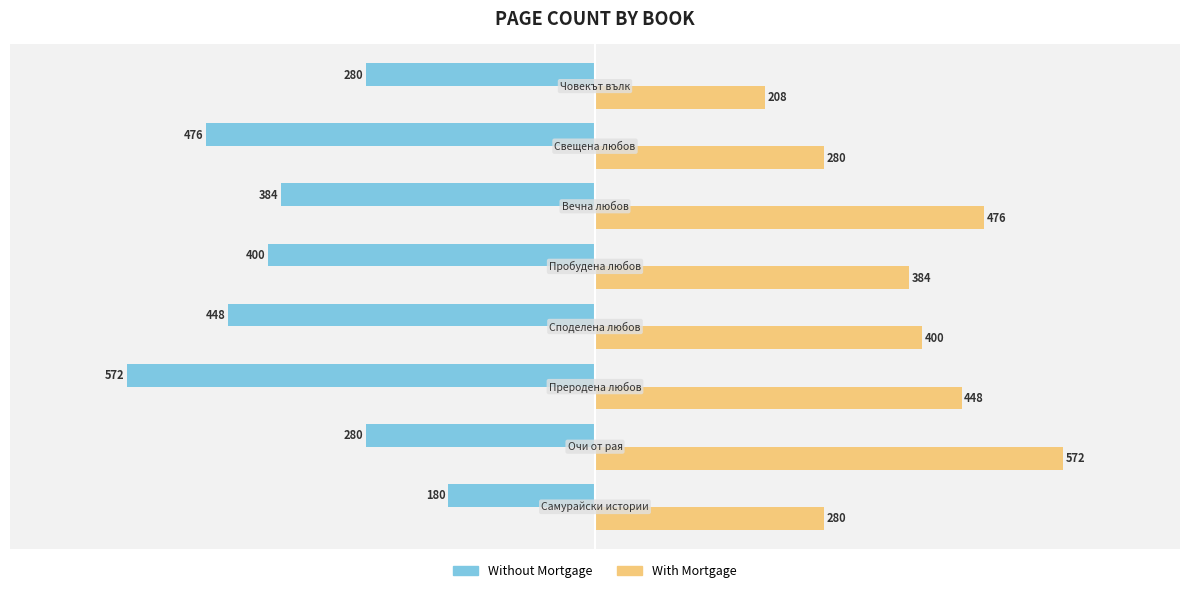

Which series has the widest spread of values?

Without Mortgage